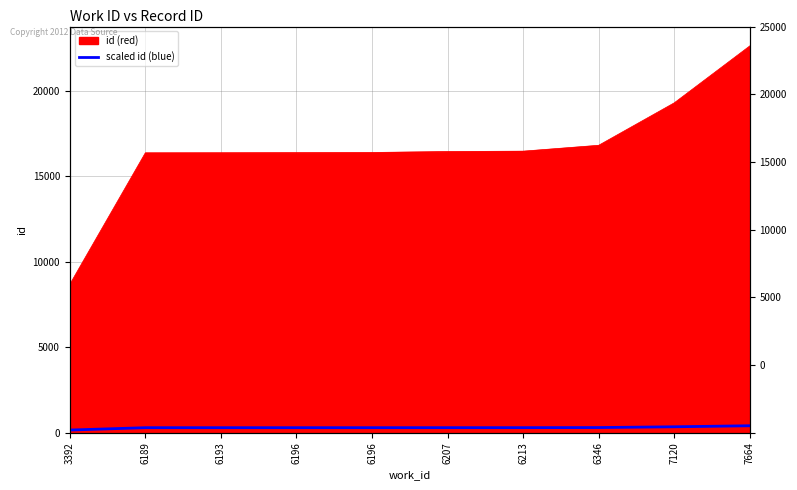

List the labels in order of value, largest first.

7664, 7120, 6346, 6213, 6207, 6196, 6196, 6193, 6189, 3392